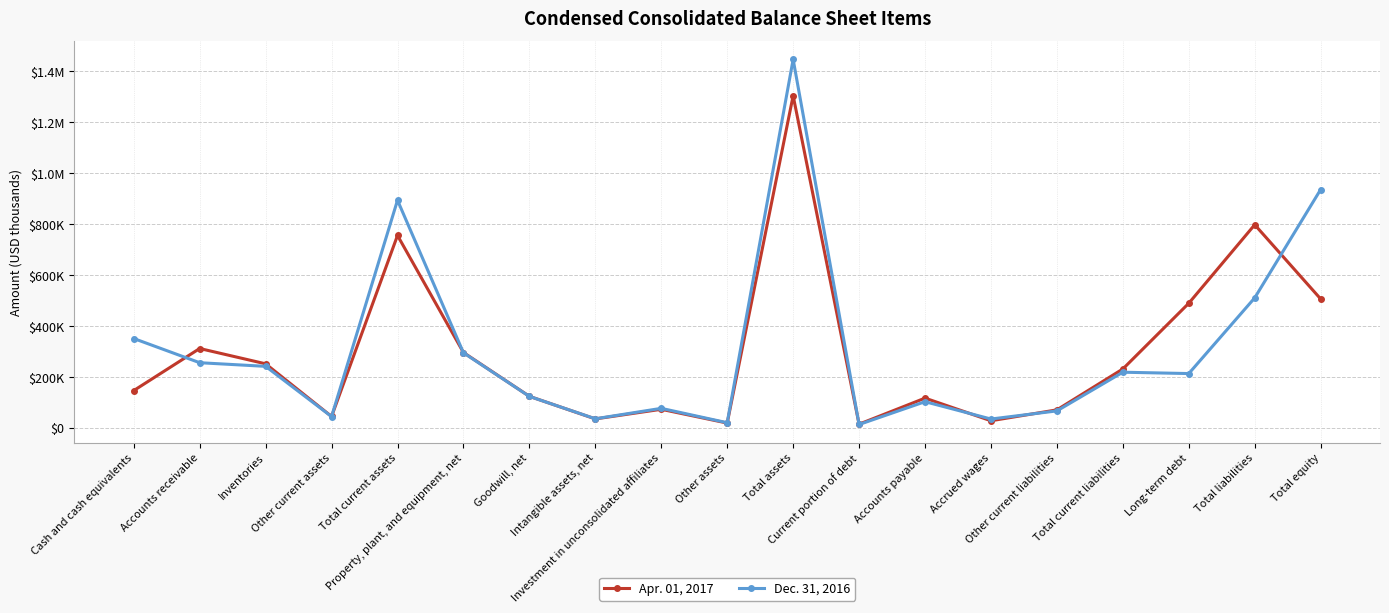

Does the chart have visible grid lines?

Yes